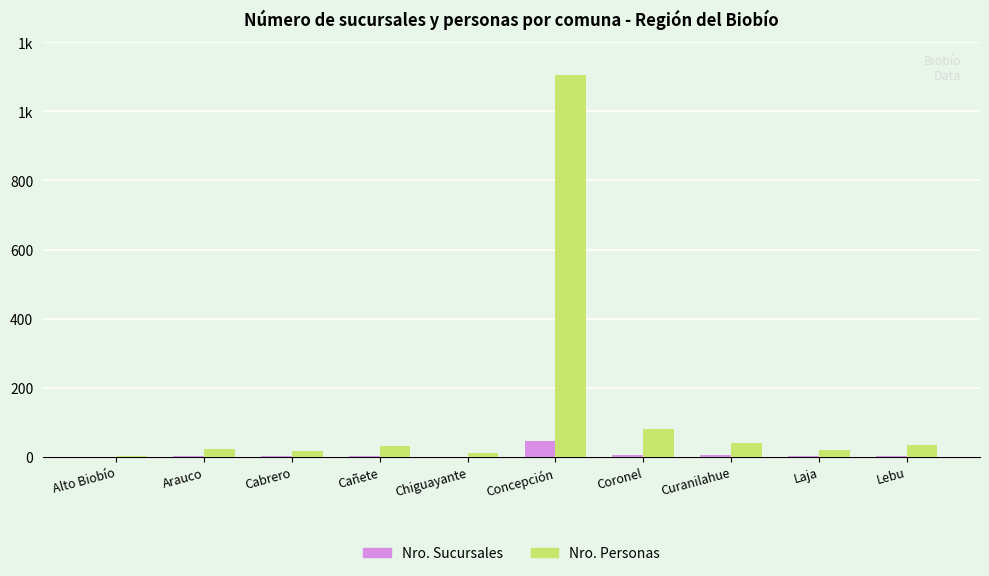

What are all the series names shown in the legend?

Nro. Sucursales, Nro. Personas